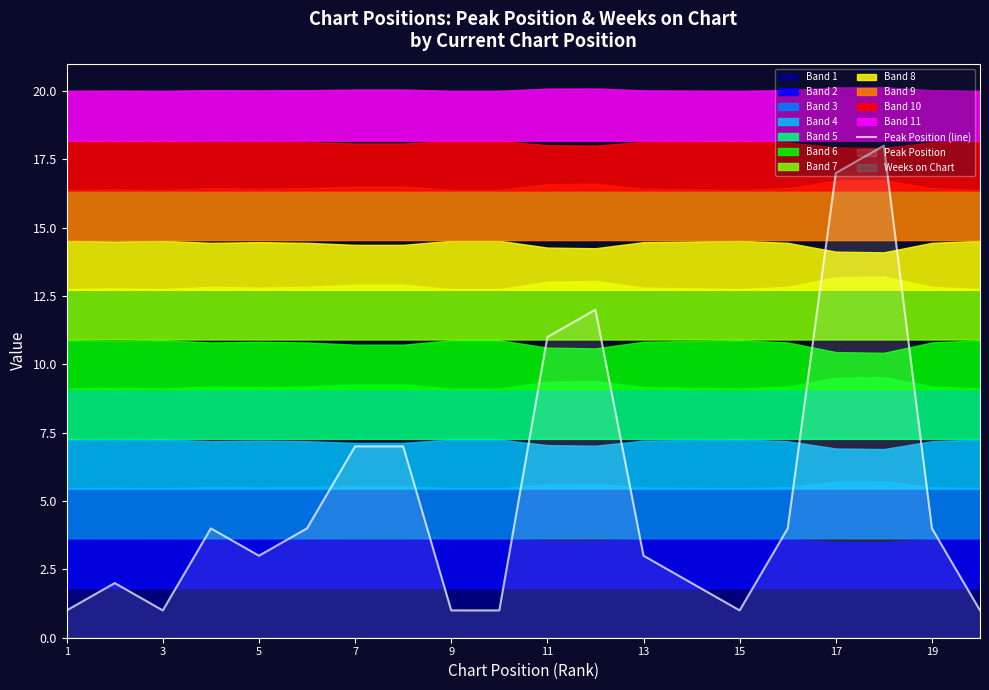

What is the maximum value for Peak Position (line)?

18